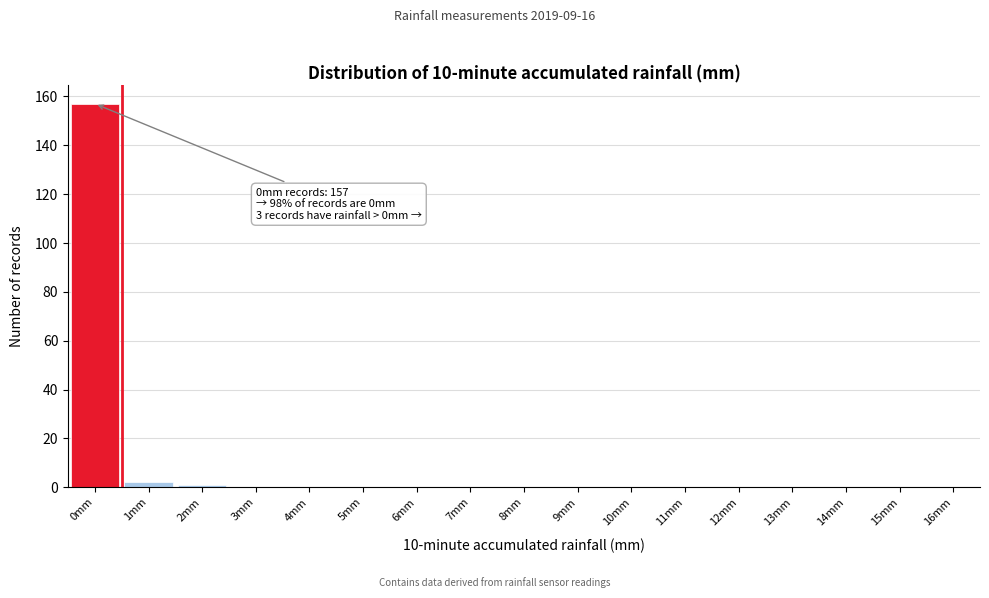

Reading left to right, extract all data points from this chart.

0mm=157	1mm=2	2mm=1	3mm=0	4mm=0	5mm=0	6mm=0	7mm=0	8mm=0	9mm=0	10mm=0	11mm=0	12mm=0	13mm=0	14mm=0	15mm=0	16mm=0